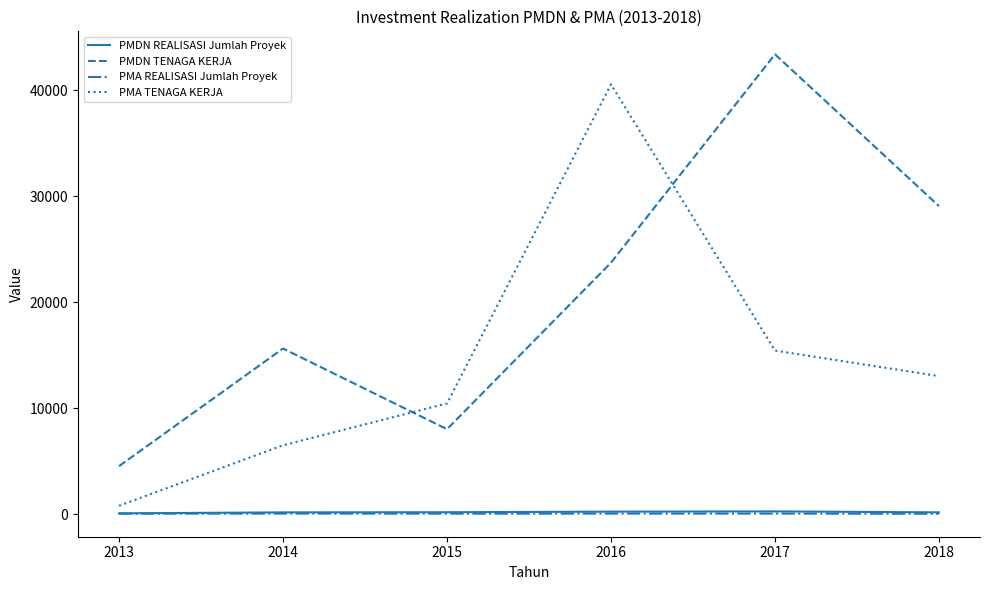

Does the chart have visible grid lines?

No